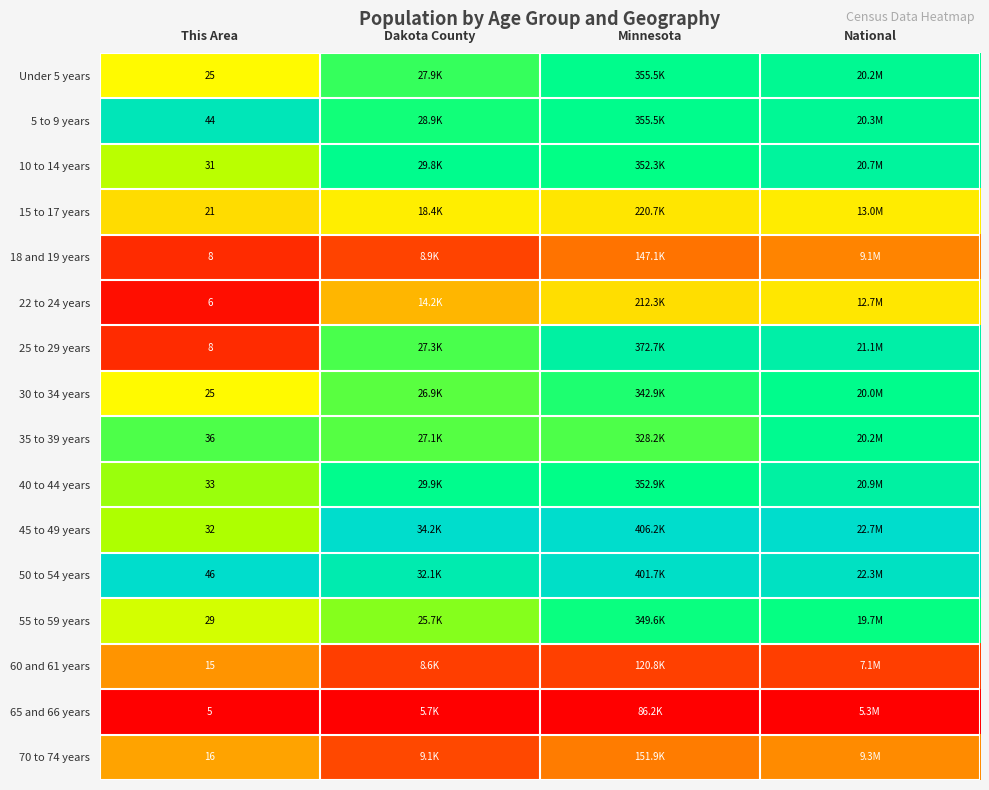

At which label does 40 to 44 years reach its minimum?

This Area